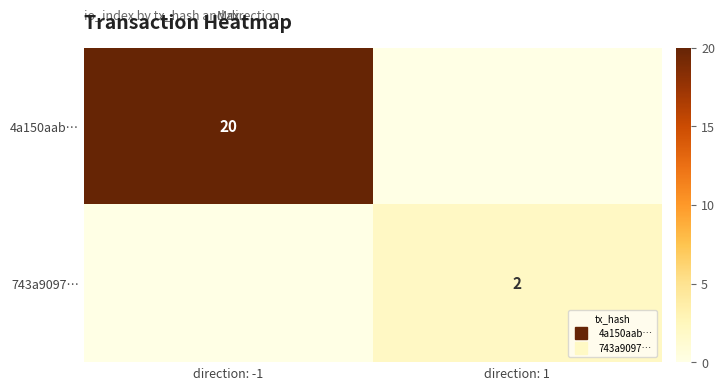

At which category is the sum across all series the highest?

direction: -1